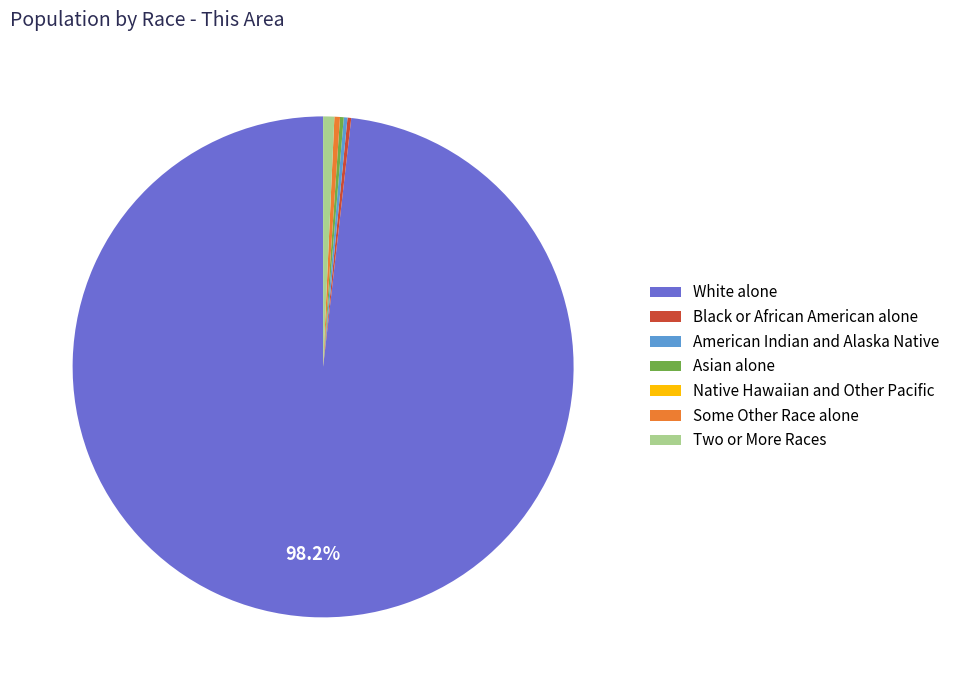

Which category has the biggest portion of the pie?

White alone